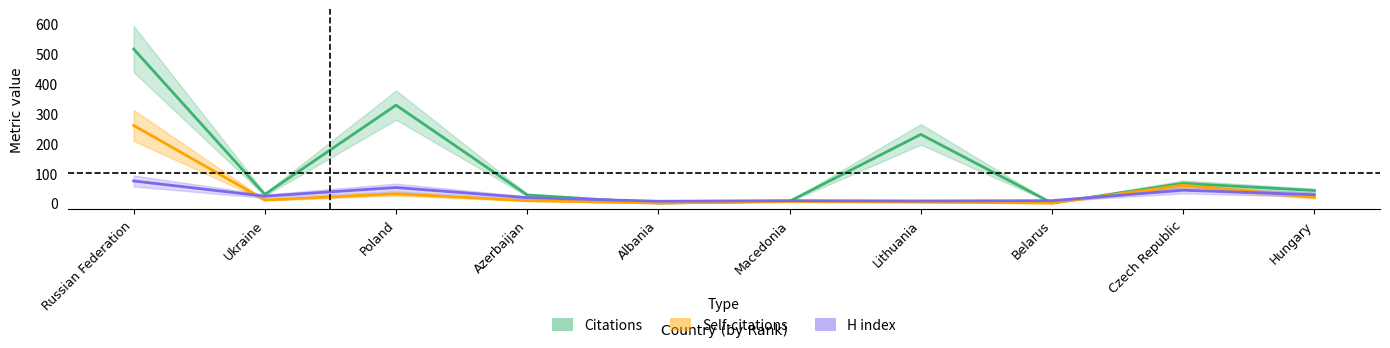

What is the difference between the maximum and minimum values in the H index series?

68